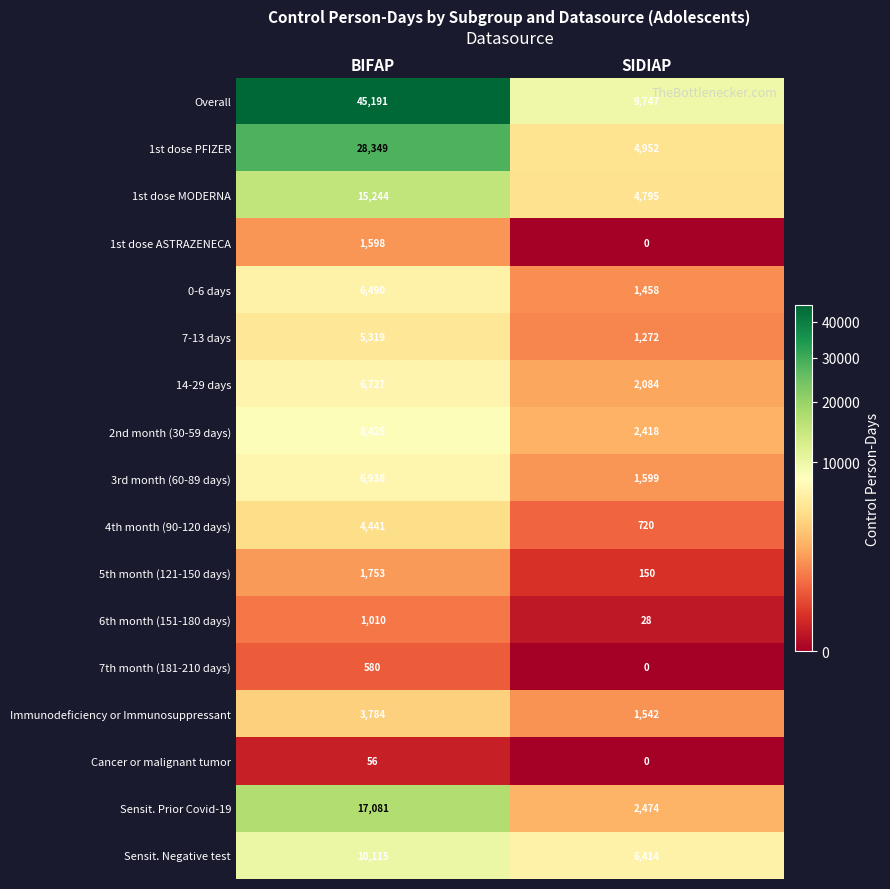

True or false: 1st dose MODERNA has a value of 15244 at BIFAP.

True